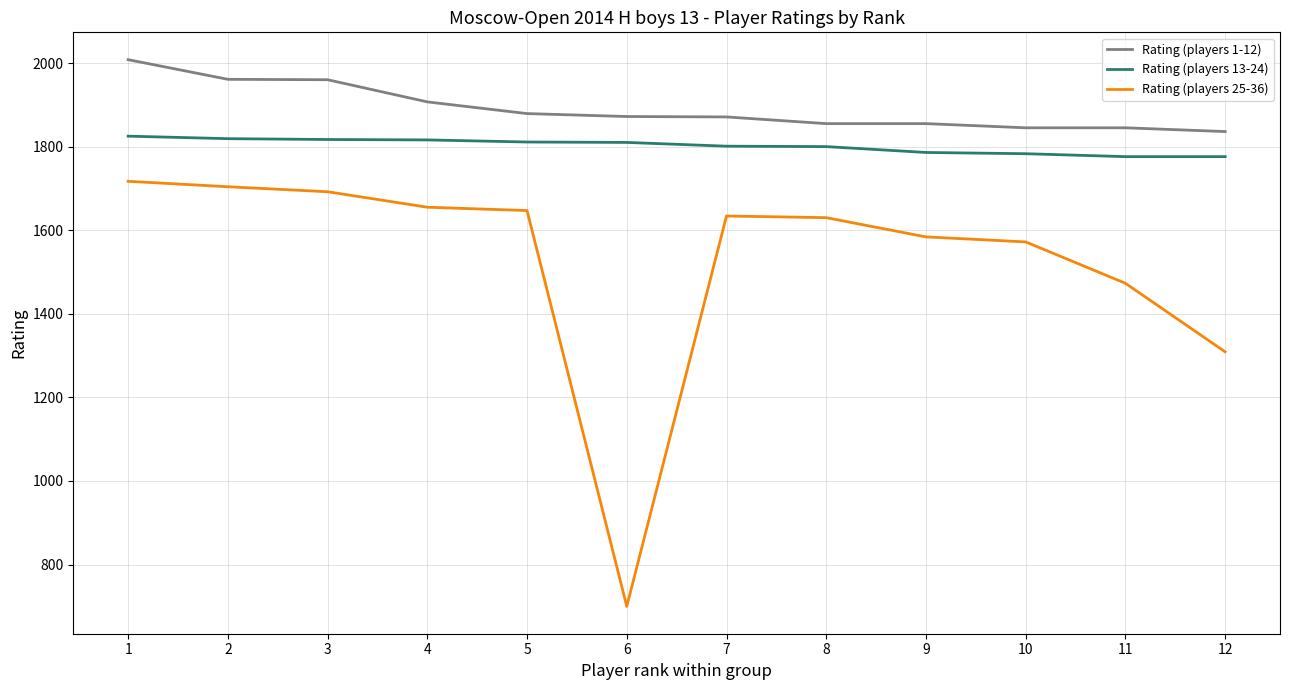

True or false: Rating (players 13-24) and Rating (players 1-12) cross at least once.

False